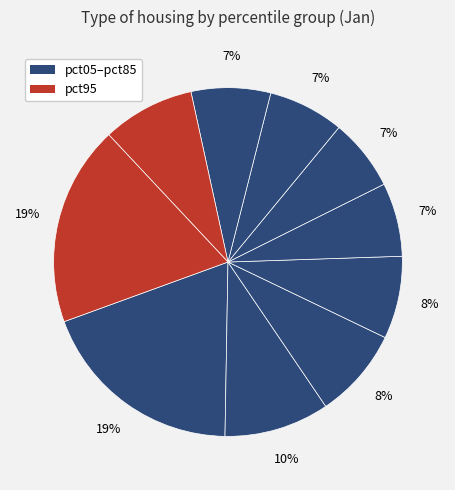

How many segments does this pie chart have?

10